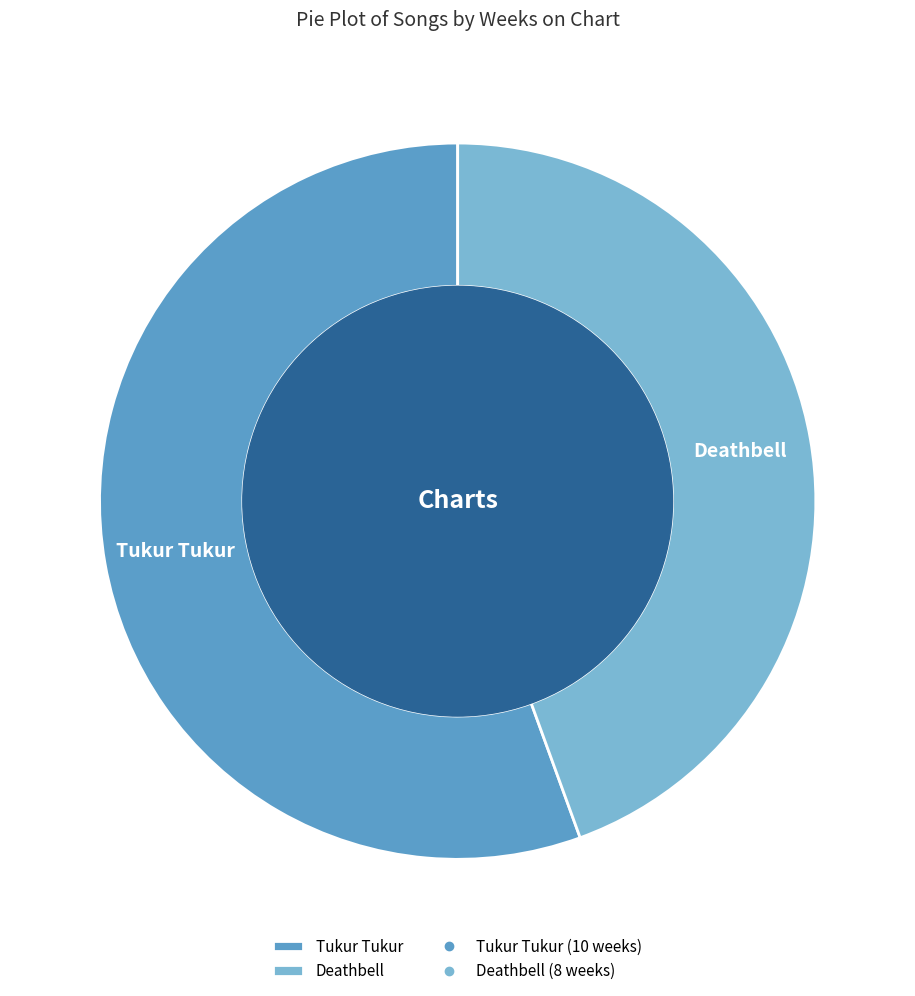

How many segments does this pie chart have?

2